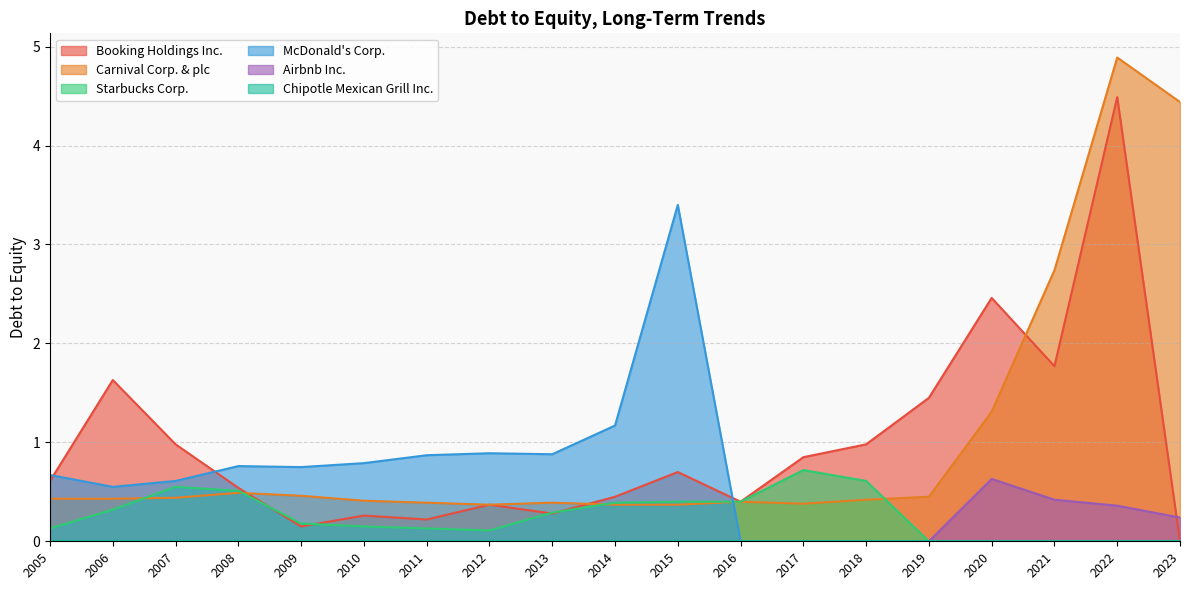

How many interior local peaks does the McDonald's Corp. series have?

3